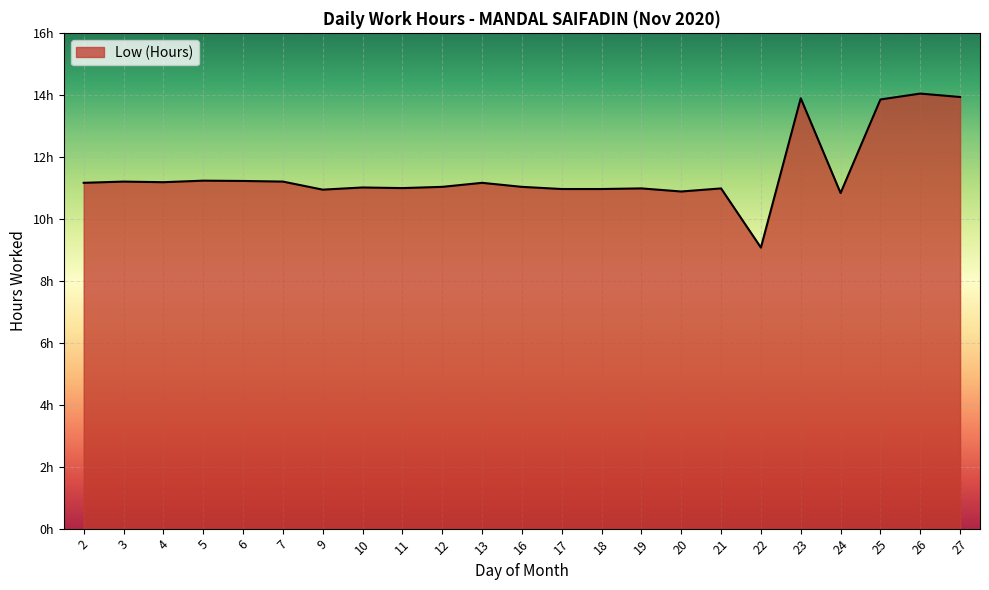

Does the chart display data point markers on the line(s)?

No